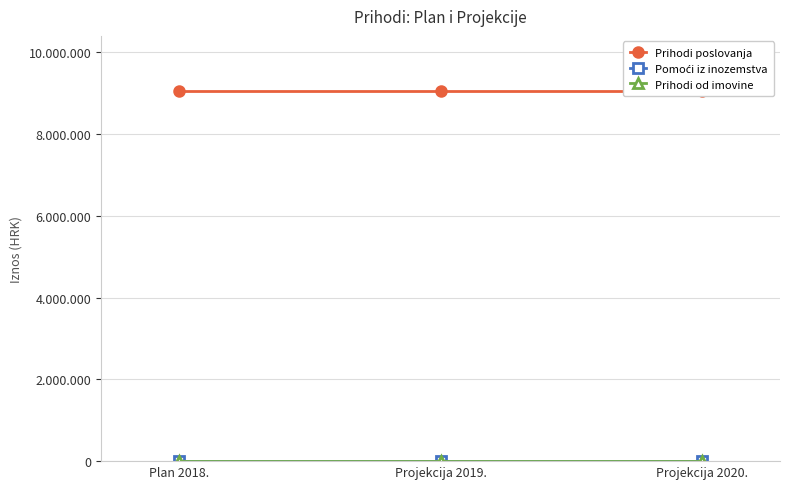

Is it true that Prihodi poslovanja equals 9043810 at Plan 2018.?

True